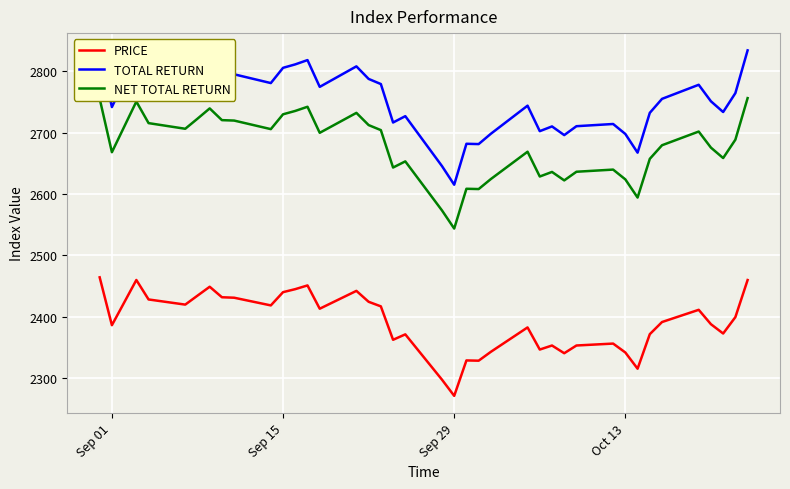

At how many categories does at least one series exceed 2527?

40